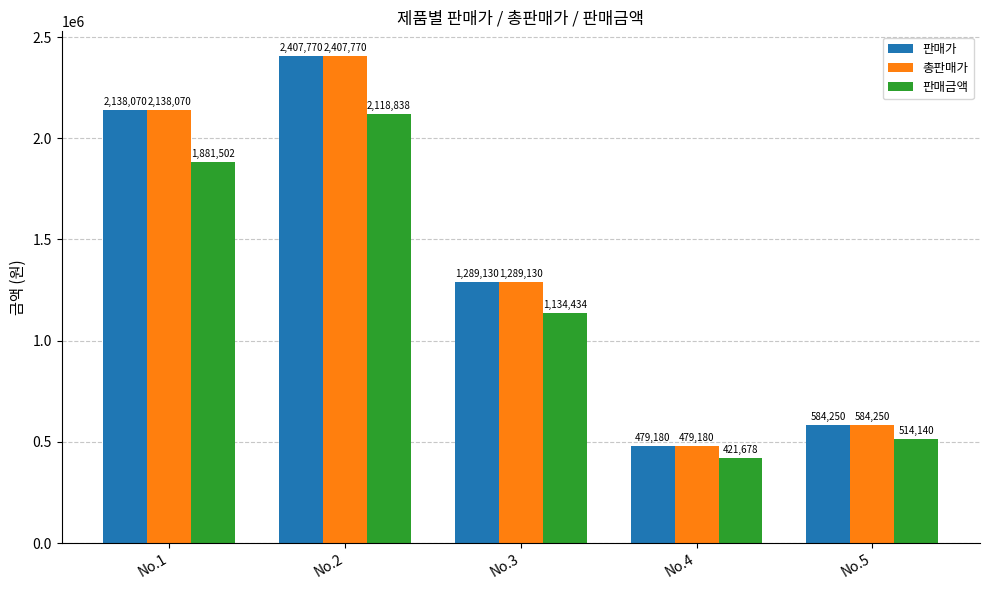

What is the difference between the maximum and second lowest values in the 판매금액 series?

1604698